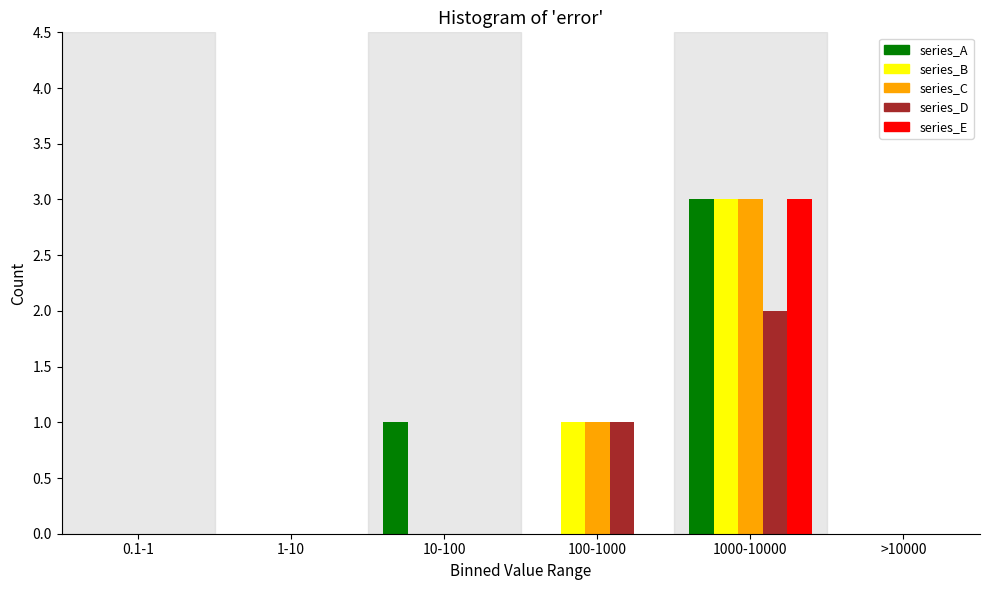

Reading right to left, transcribe all the data shown in this chart.

series_A: >10000=0	1000-10000=3	100-1000=0	10-100=1	1-10=0	0.1-1=0
series_B: >10000=0	1000-10000=3	100-1000=1	10-100=0	1-10=0	0.1-1=0
series_C: >10000=0	1000-10000=3	100-1000=1	10-100=0	1-10=0	0.1-1=0
series_D: >10000=0	1000-10000=2	100-1000=1	10-100=0	1-10=0	0.1-1=0
series_E: >10000=0	1000-10000=3	100-1000=0	10-100=0	1-10=0	0.1-1=0